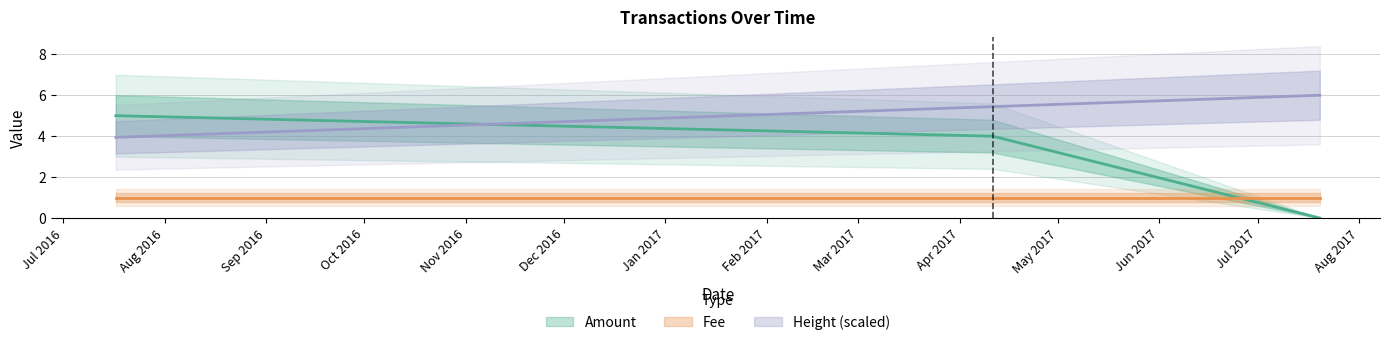

The Height_scaled series shows 5.4 at 2017-04-11. True or false?

True